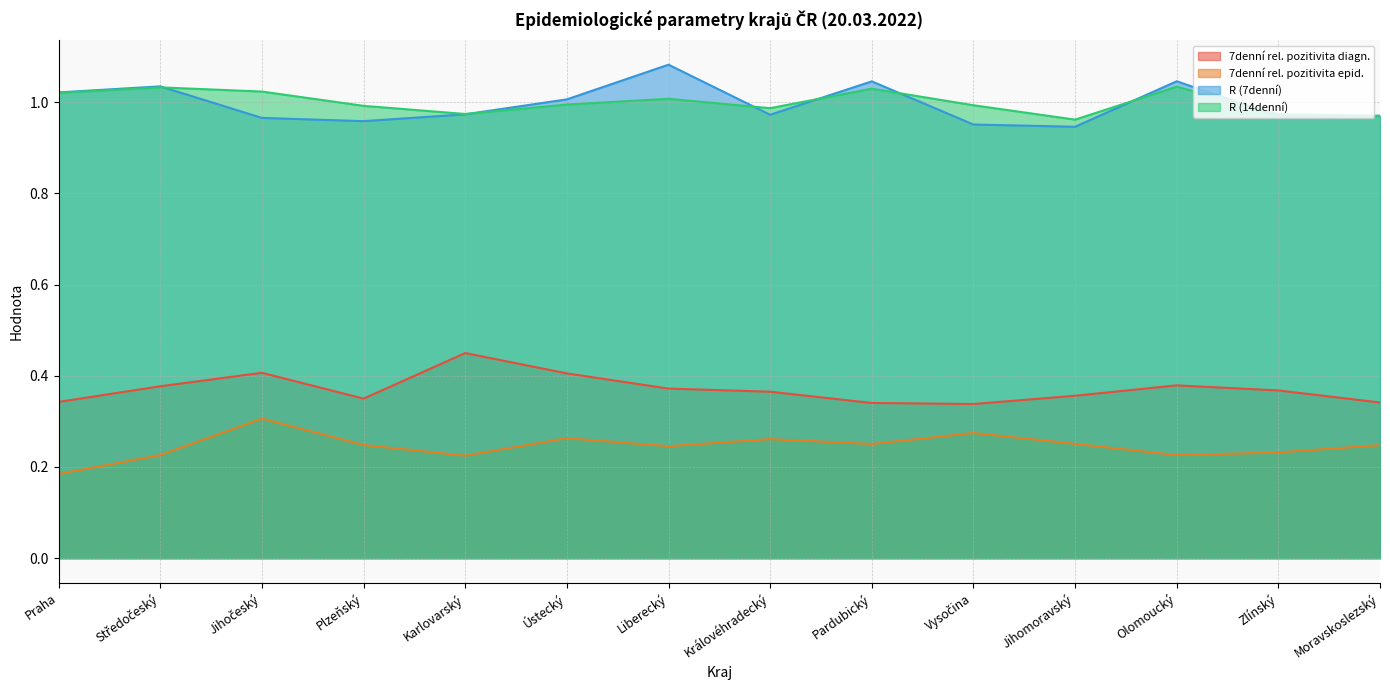

True or false: R (7denní) and 7denní rel. pozitivita diagn. cross at least once.

False